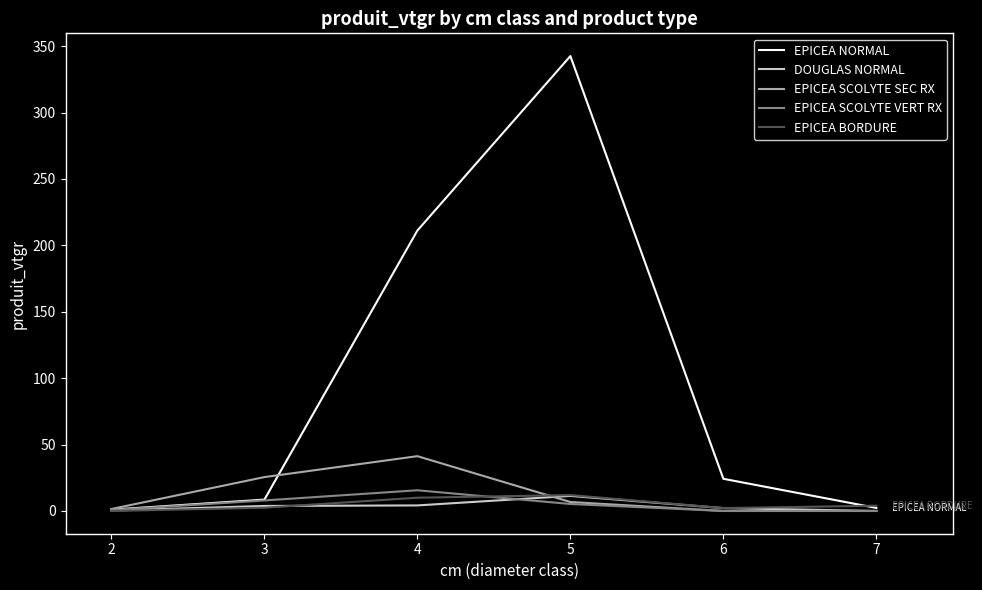

What is the sum of the EPICEA SCOLYTE SEC RX values at 2 and 3?

27.0